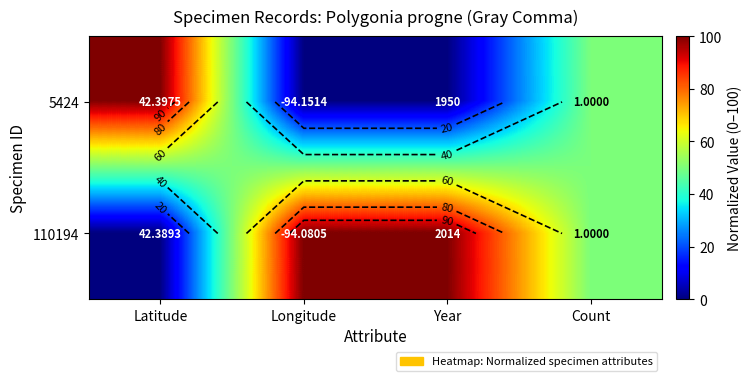

How many 110194 values are between 50 and 100?

3